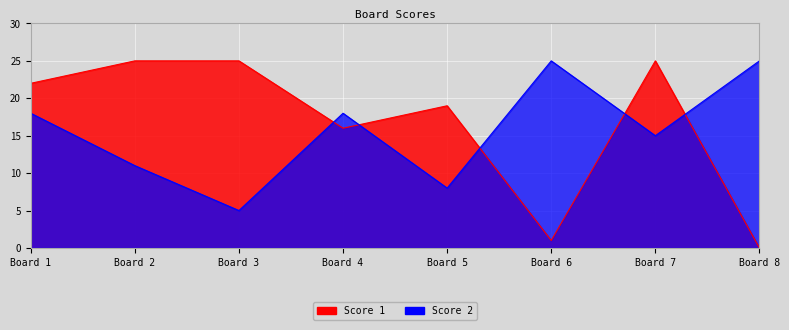

Count the Score 2 values in the range 11 to 25.

6